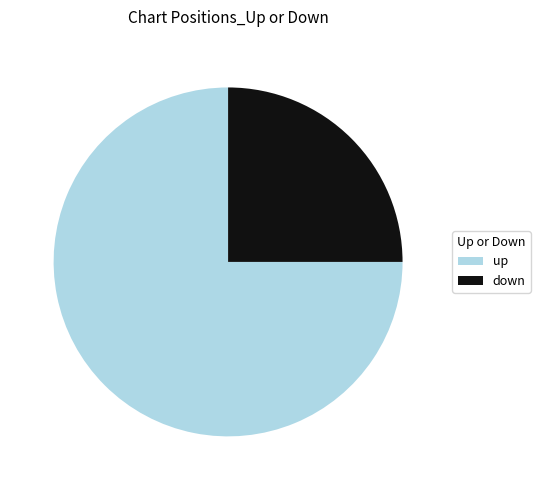

Is it true that up is 75% of the pie?

True